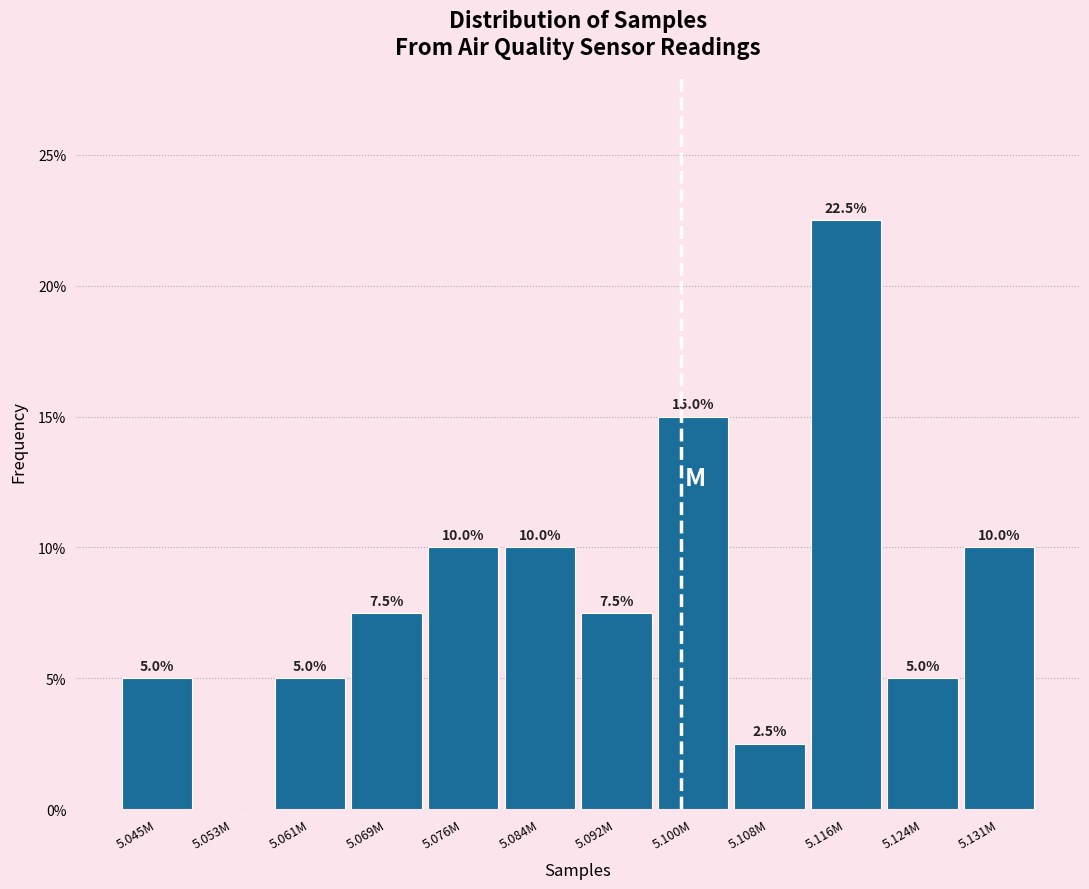

Reading right to left, list all the values displayed in this chart.

5.131M=10.0	5.124M=5.0	5.116M=22.5	5.108M=2.5	5.100M=15.0	5.092M=7.5	5.084M=10.0	5.076M=10.0	5.069M=7.5	5.061M=5.0	5.053M=0.0	5.045M=5.0